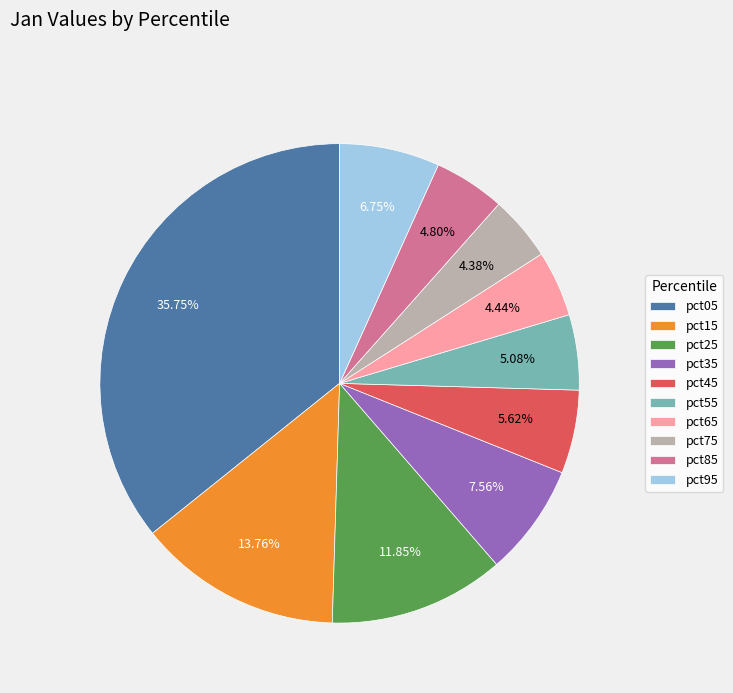

How many slices are in this pie chart?

10